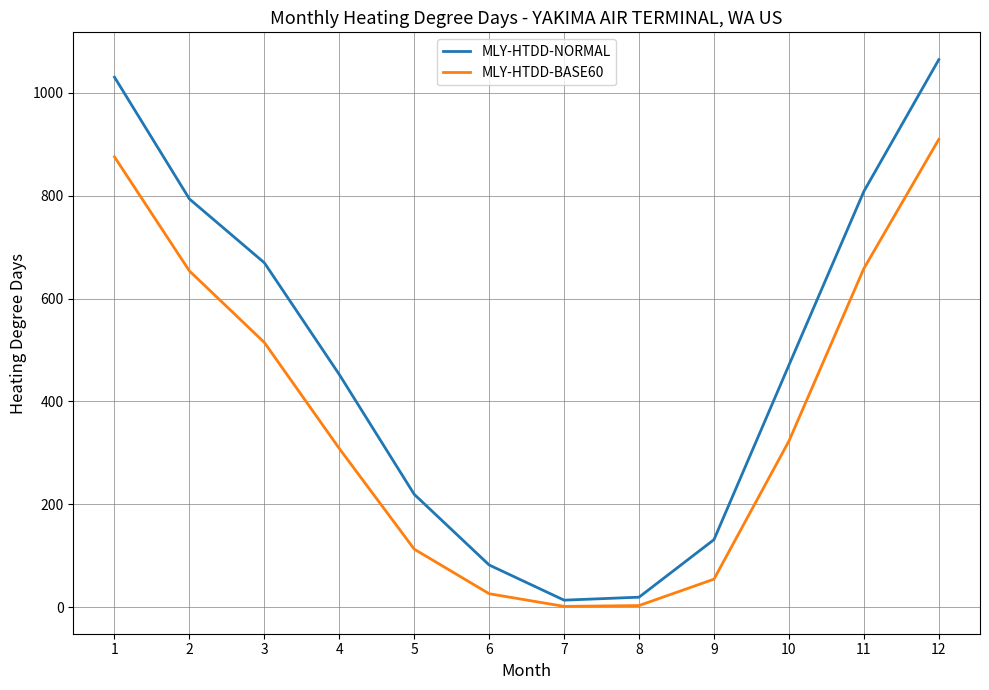

List the series in order of their overall mean, highest first.

MLY-HTDD-NORMAL, MLY-HTDD-BASE60